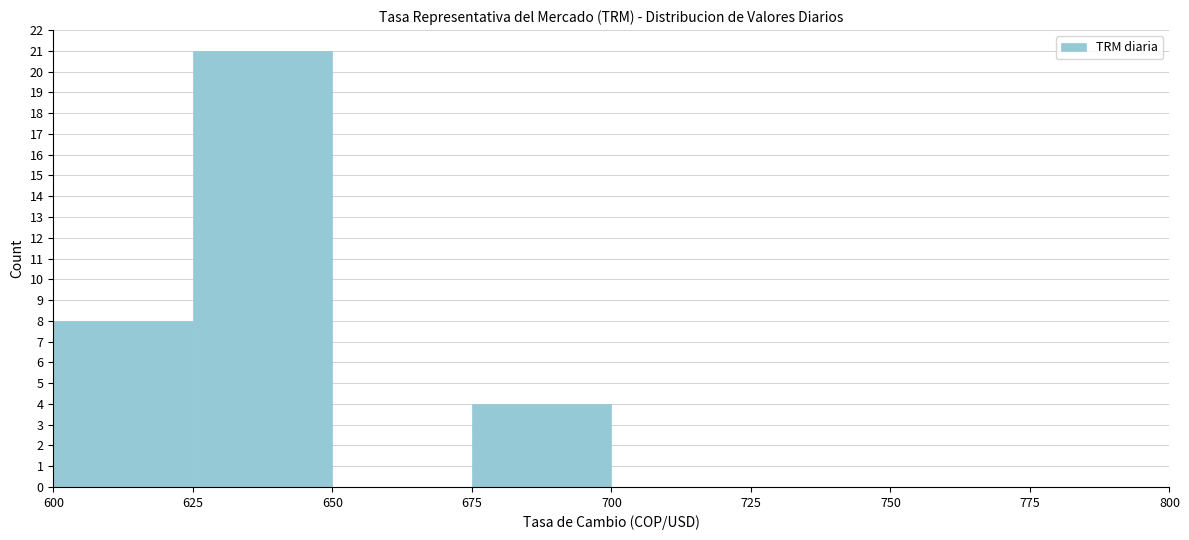

Reading left to right, list every bar in this chart as the range it spans on the x-axis followed by its height. The values are not printed on the chart, so give them approximately, as read against the axis.

600 to 625: 8
625 to 650: 21
650 to 675: 0
675 to 700: 4
700 to 725: 0
725 to 750: 0
750 to 775: 0
775 to 800: 0